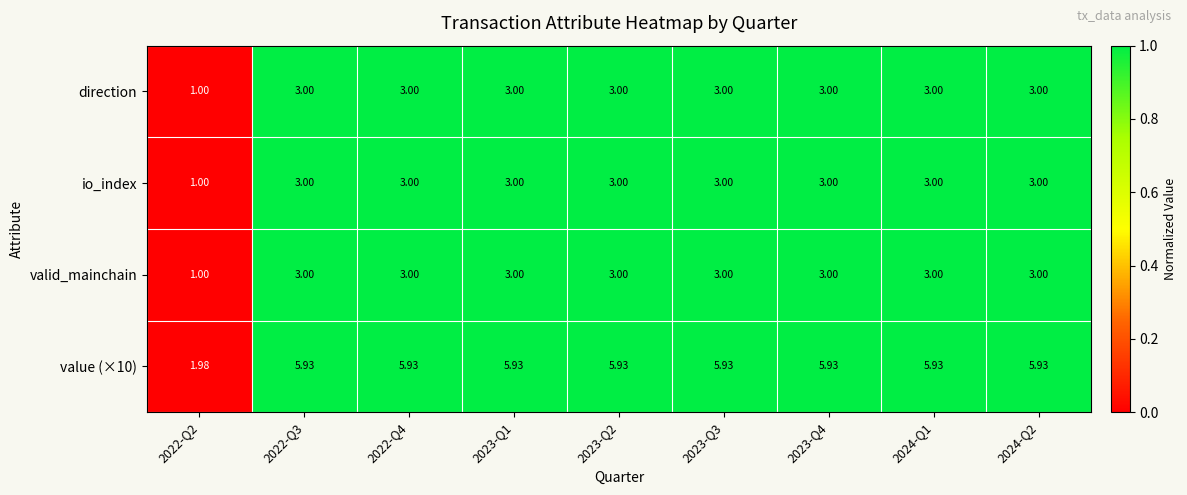

Count the number of data series in this chart.

4